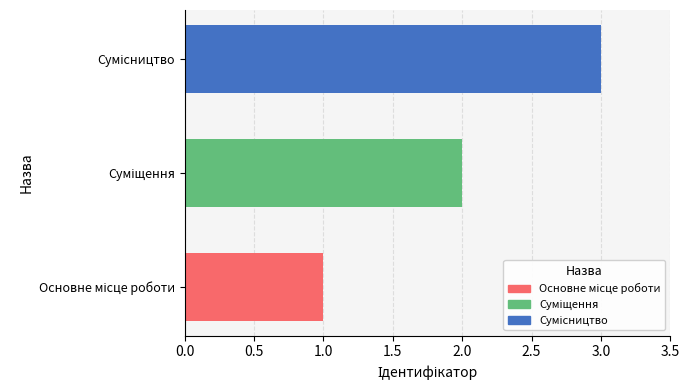

Is it true that the value at Основне місце роботи is 2?

False